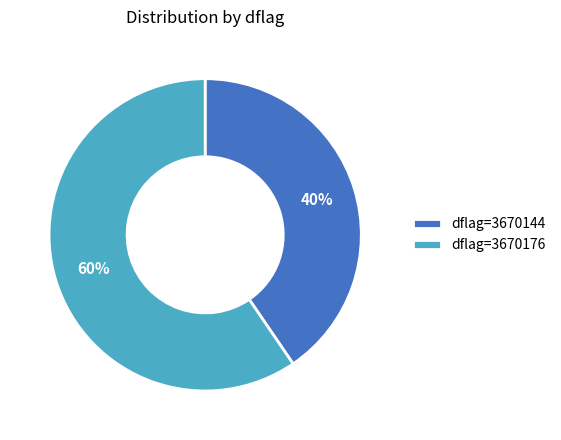

To the nearest percent, what is the combined percentage of dflag=3670144 and dflag=3670176?

100%